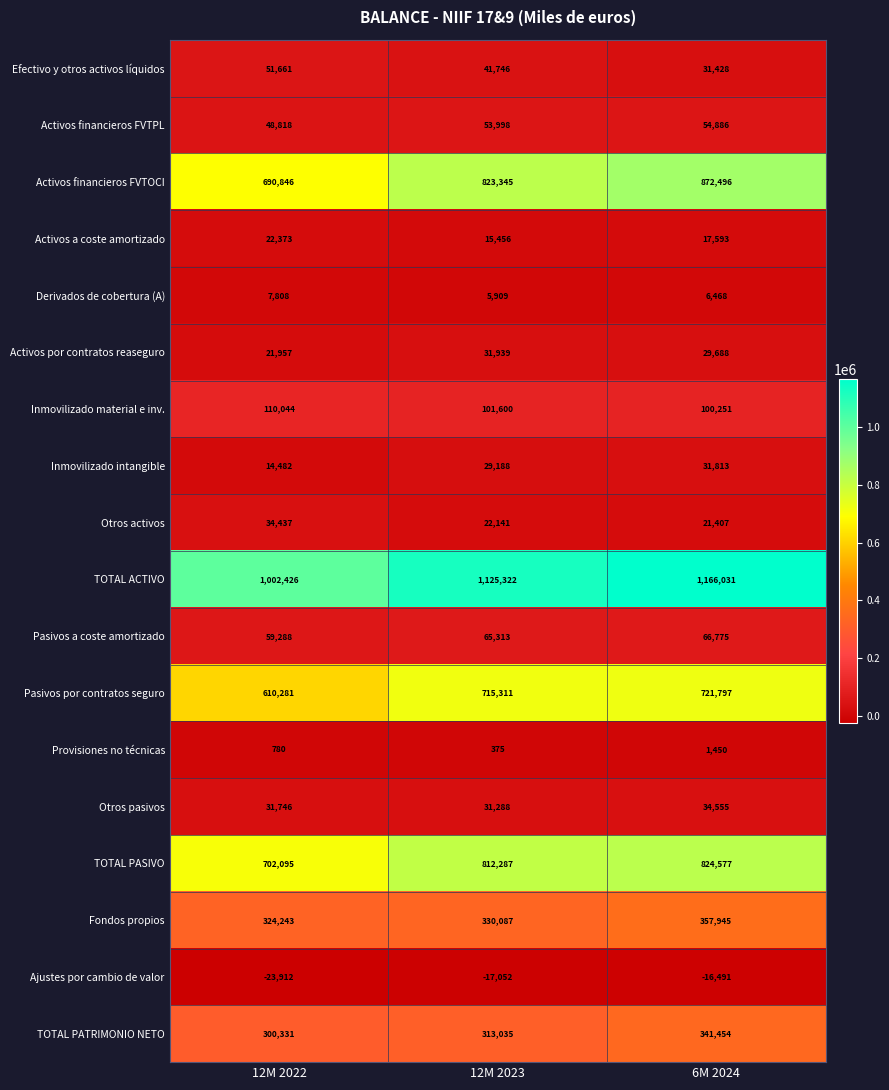

What is the difference between the maximum and minimum values in the Inmovilizado material e inv. series?

9793